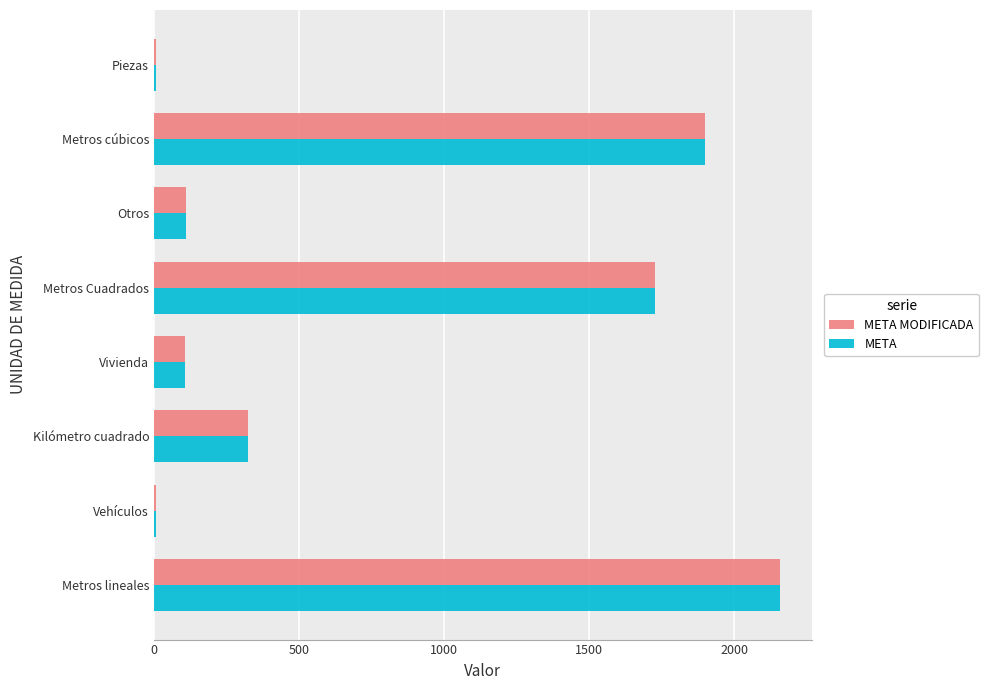

What is the difference between the maximum and minimum values in the META MODIFICADA series?

2150.7